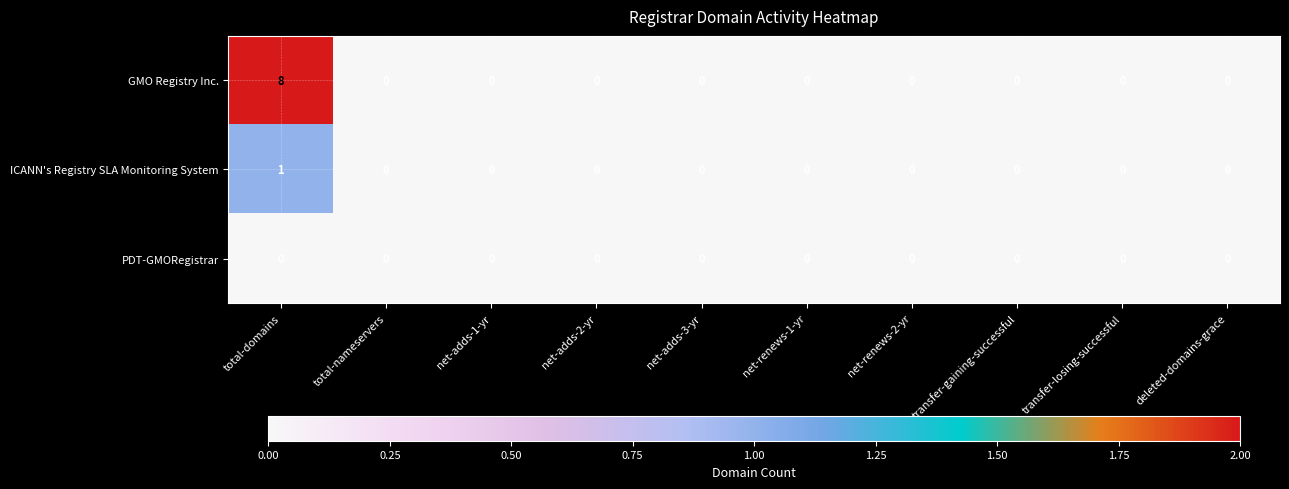

What is the difference between the maximum and minimum values in the GMO Registry Inc. series?

8